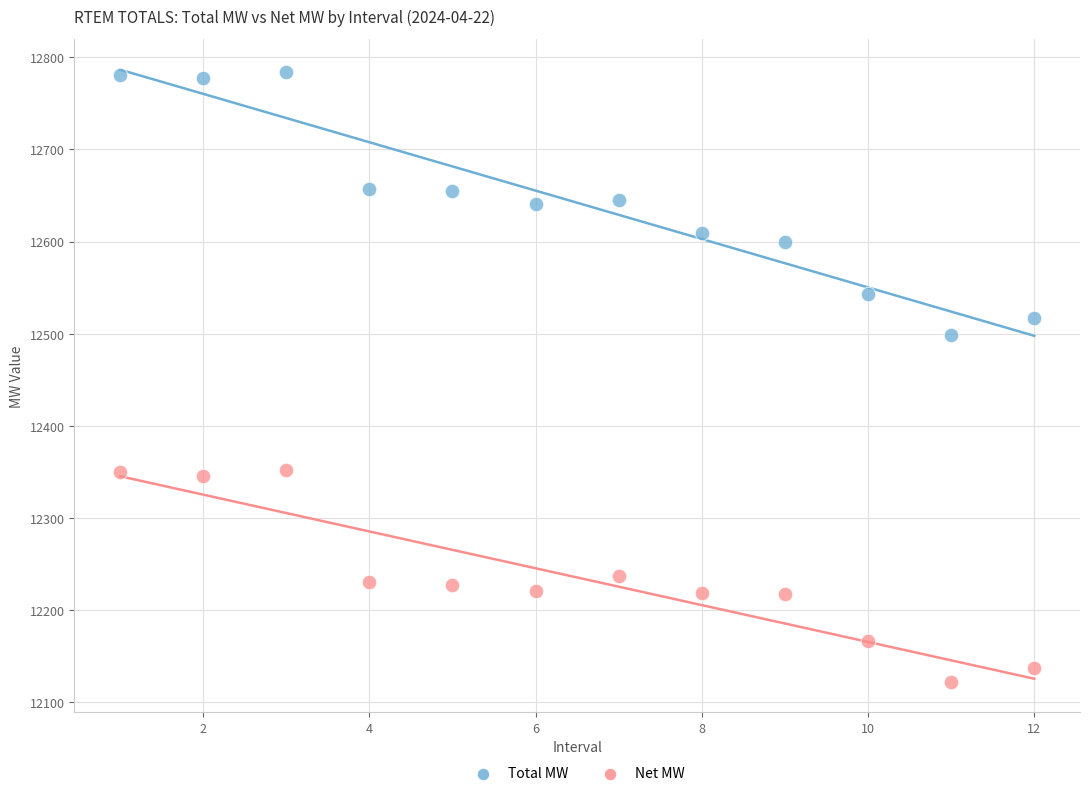

What are all the series names shown in the legend?

Total MW, Net MW